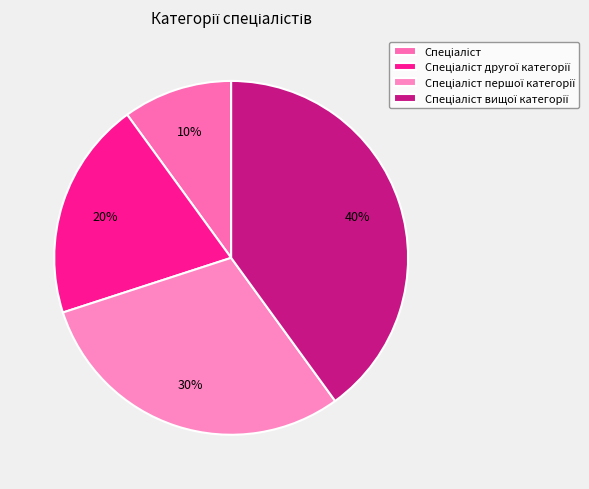

To the nearest percent, what percentage of the pie is Спеціаліст другої категорії?

20%